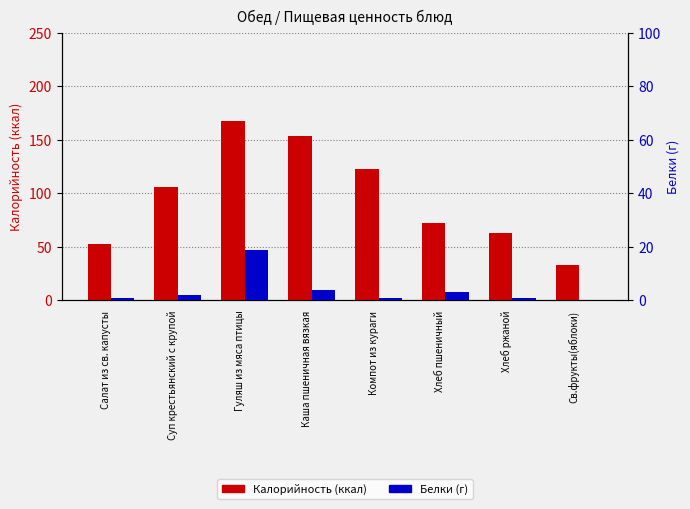

What is the approximate value of Калорийность at Хлеб ржаной, to the nearest 10?

60